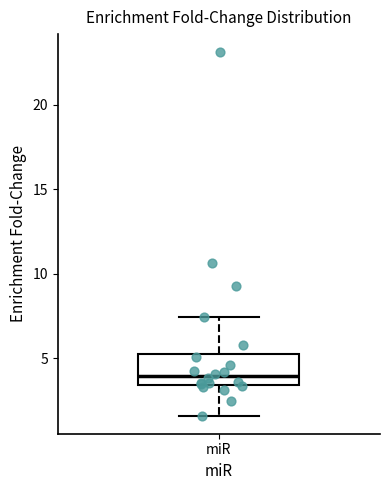

Transcribe this box plot: give where the median line is, the range the box spans, and where the two whiskers end, as read against the y-axis. The values are not printed on the chart, so give them approximately, as read against the axis.

median 4.0, box 3.5 to 5.5, whiskers 1.5 to 7.5